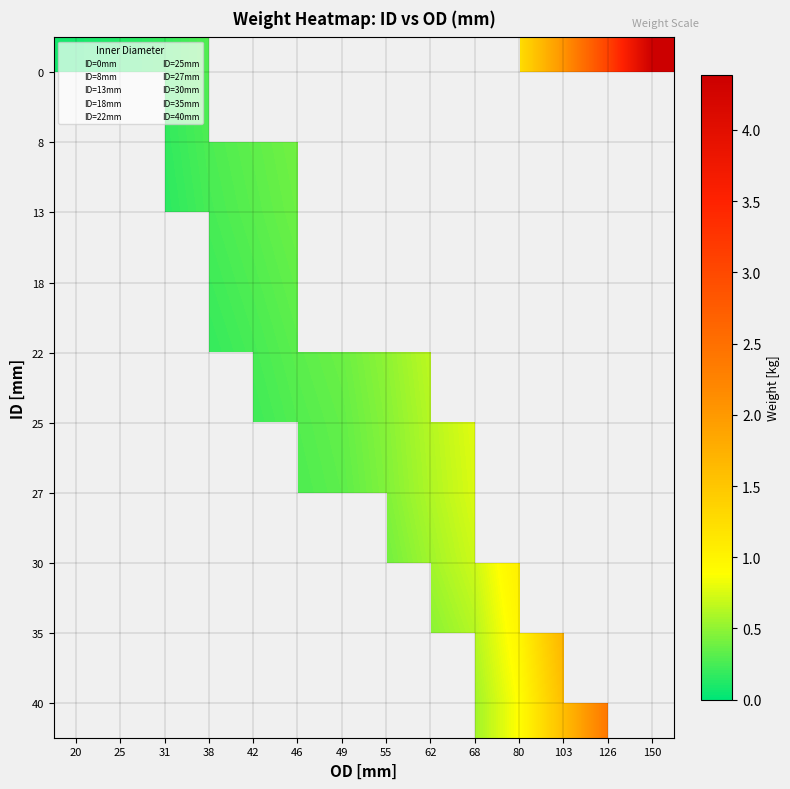

How many categories are shown in the chart?

14